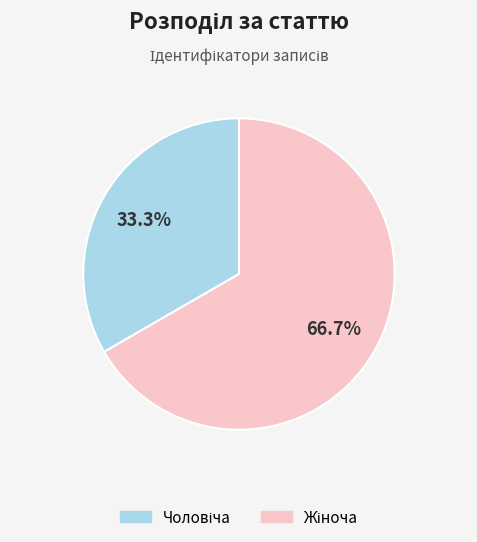

Is there a majority slice in this chart?

Yes